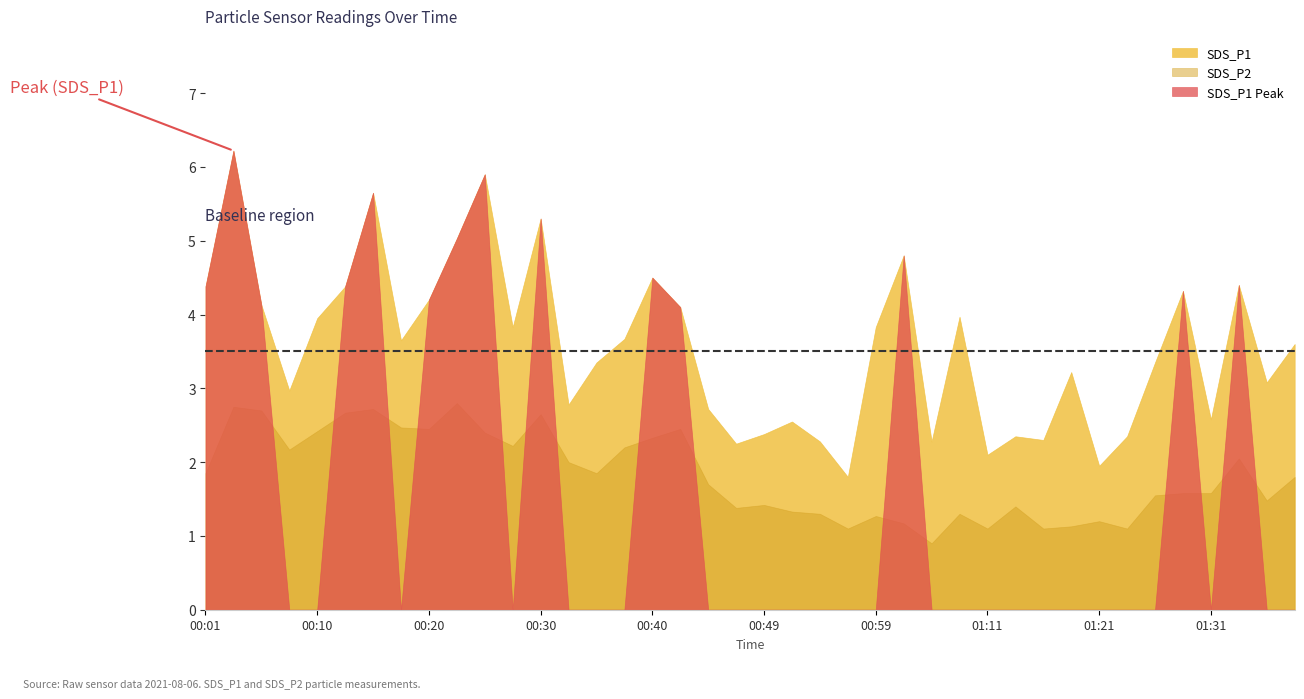

How many lines are shown in the chart?

3